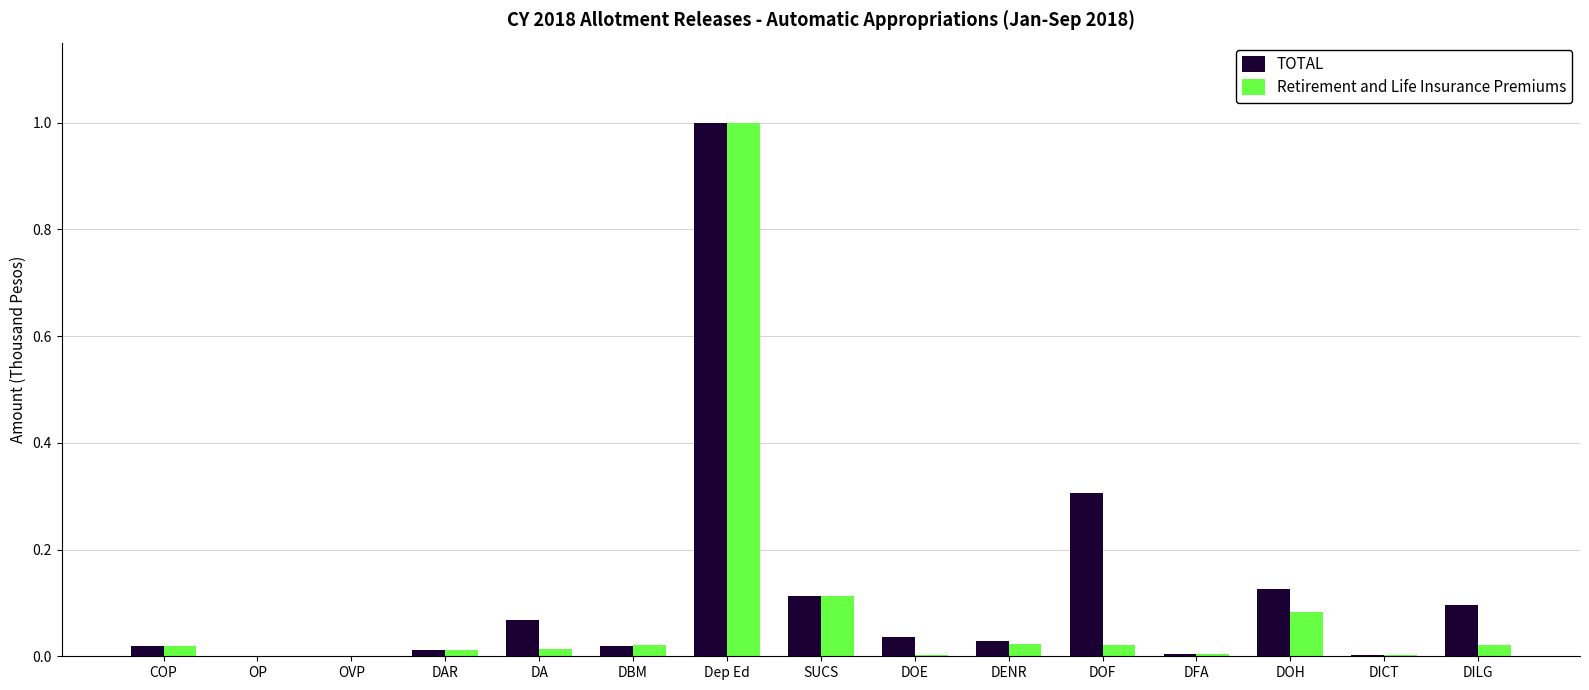

How many groups of bars are there?

15